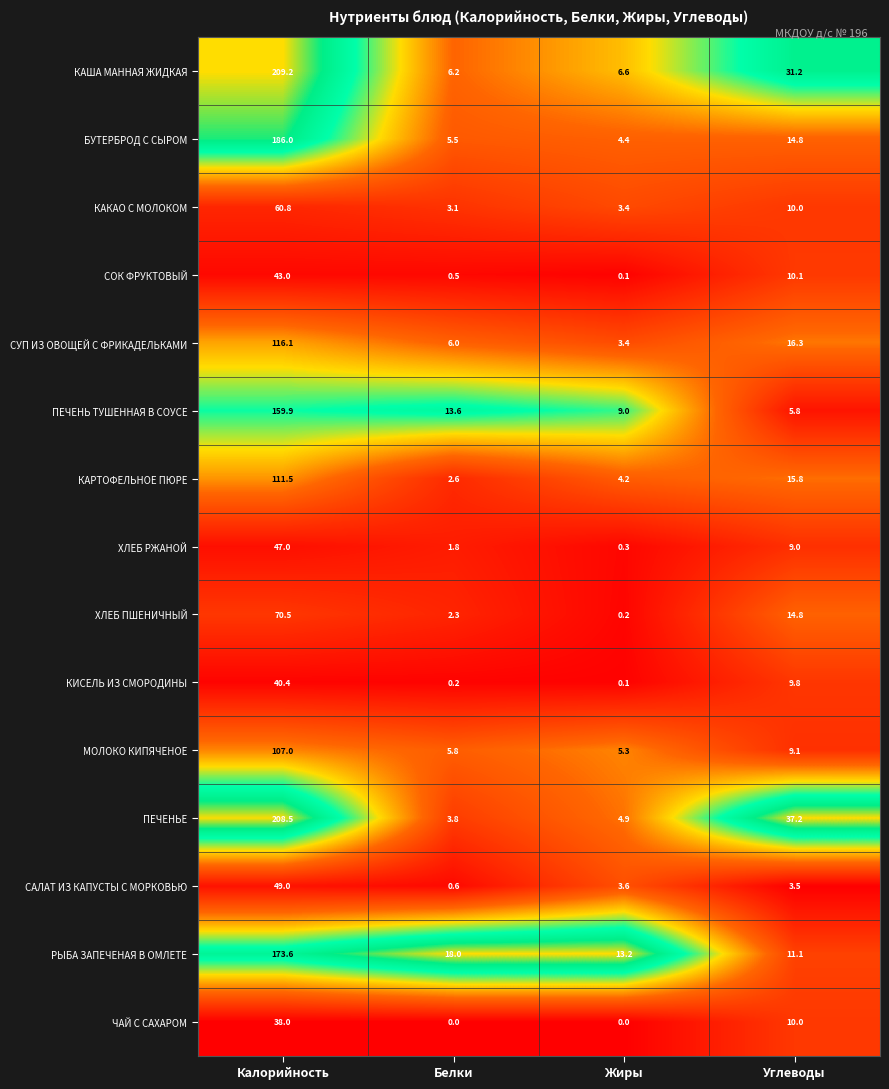

Count the number of data series in this chart.

15